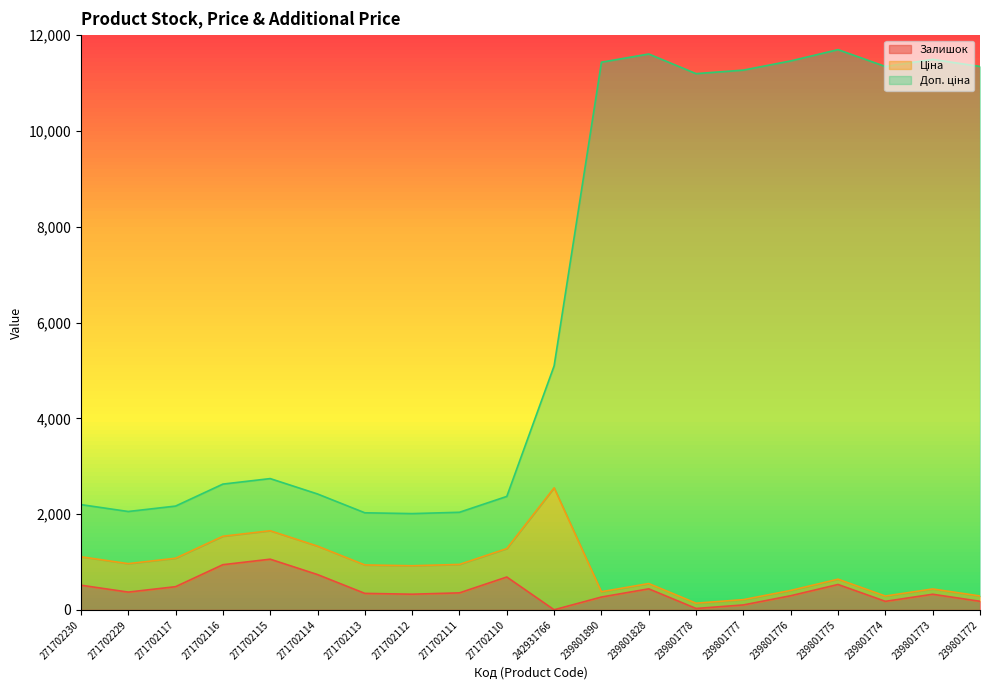

How many data points in Доп. ціна are above 5094?

10